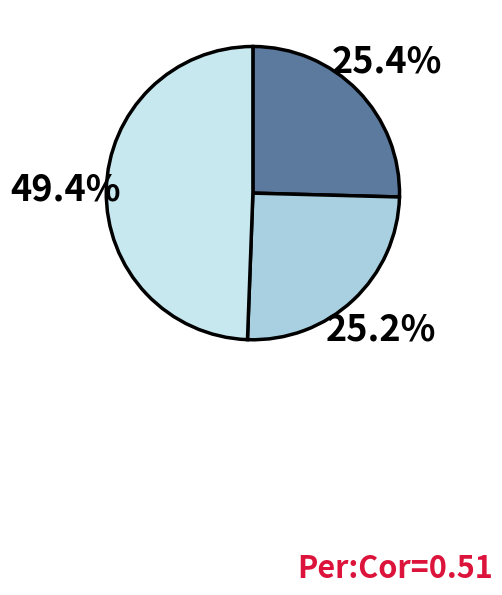

Does any single category account for the majority?

No